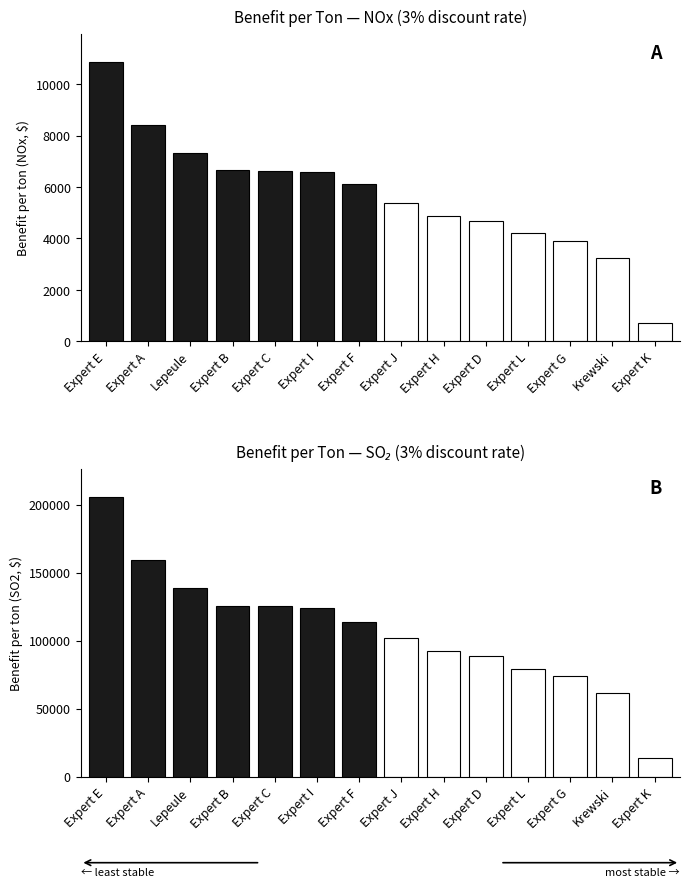

What is the difference between the second highest and minimum values in the Benefit per ton (NOx 3%) series?

7694